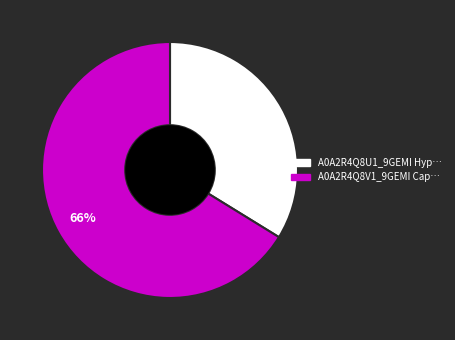

To the nearest percent, what is the average slice percentage?

50%